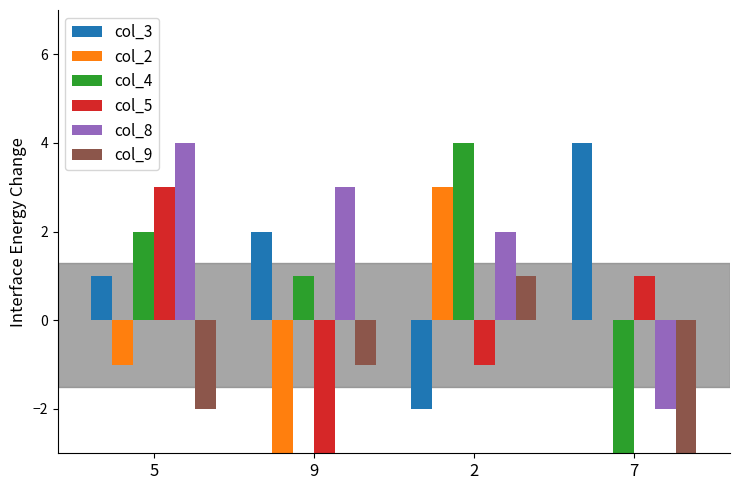

At which label is col_4 closest to 0?

9